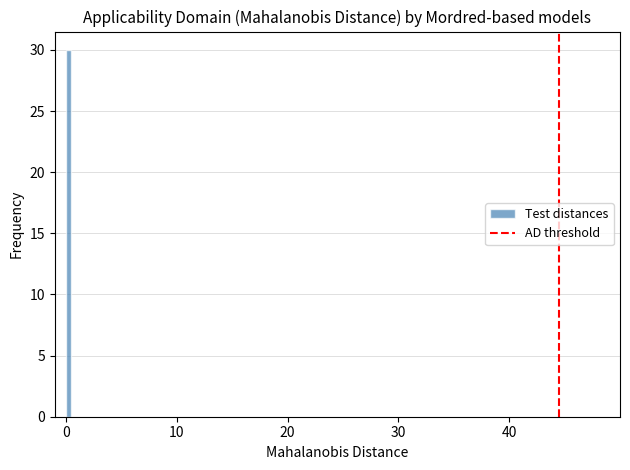

Around what value on the x-axis is the tallest bar? Give the approximate position of its centre, as read against the axis.

0